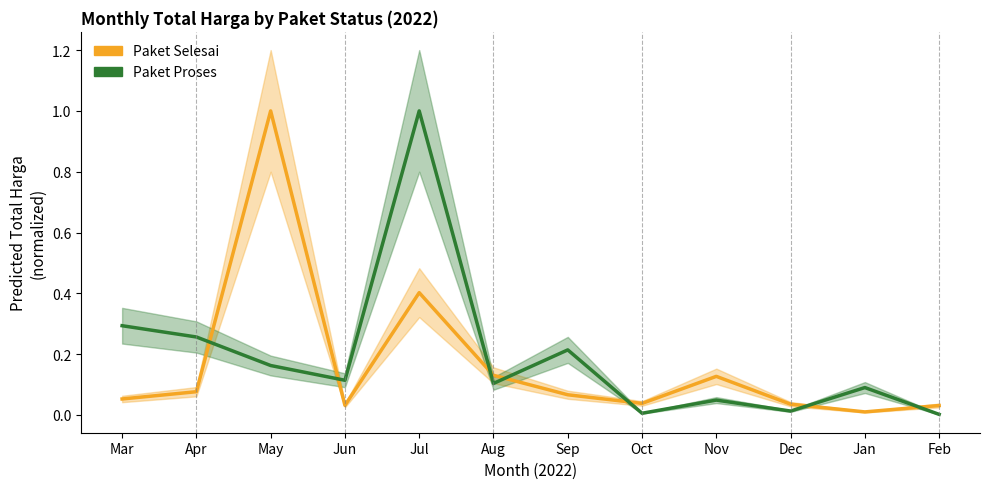

What is the maximum value shown in the chart?

1.0